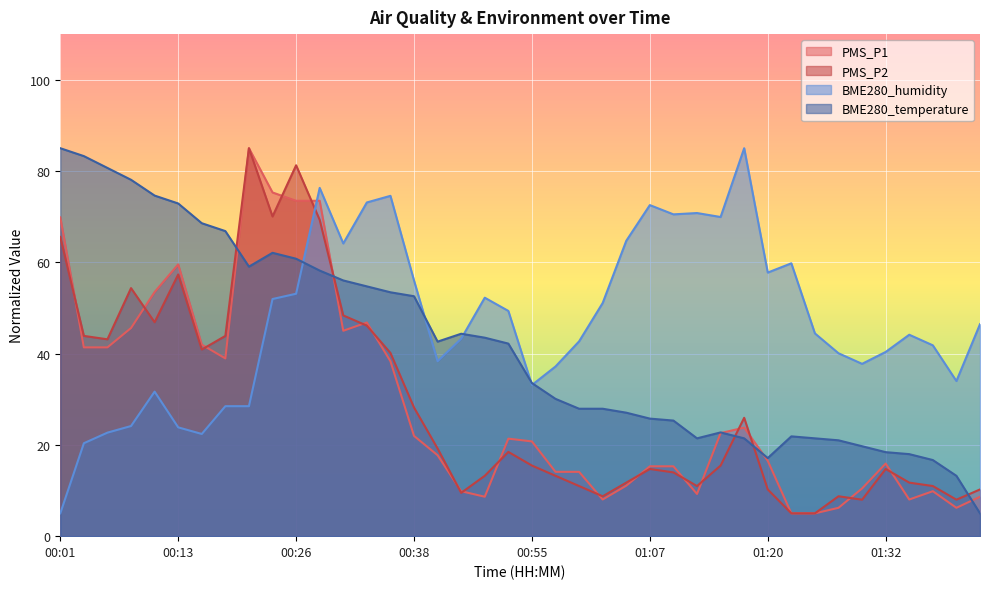

What is the total value across all series at 00:16?

173.8